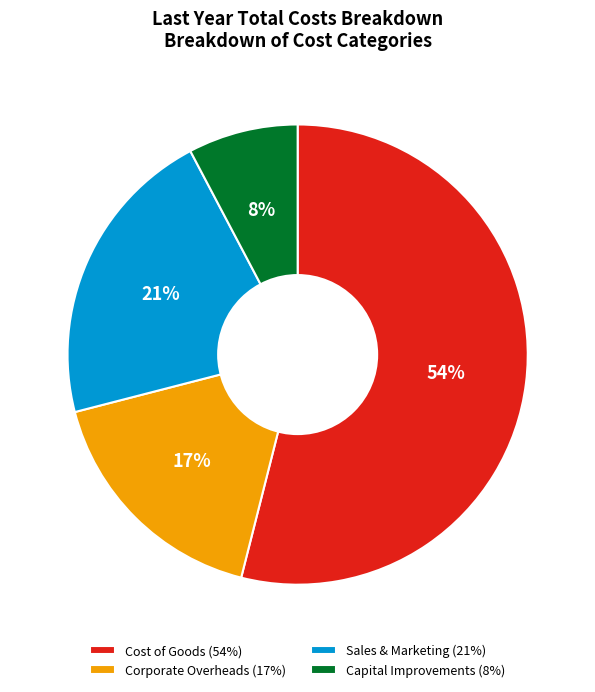

The Corporate Overheads slice represents 5% of the pie. True or false?

False